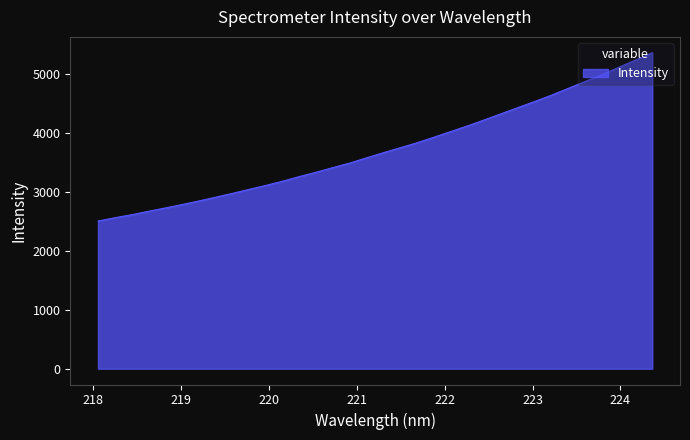

How many values are below 3663?

17